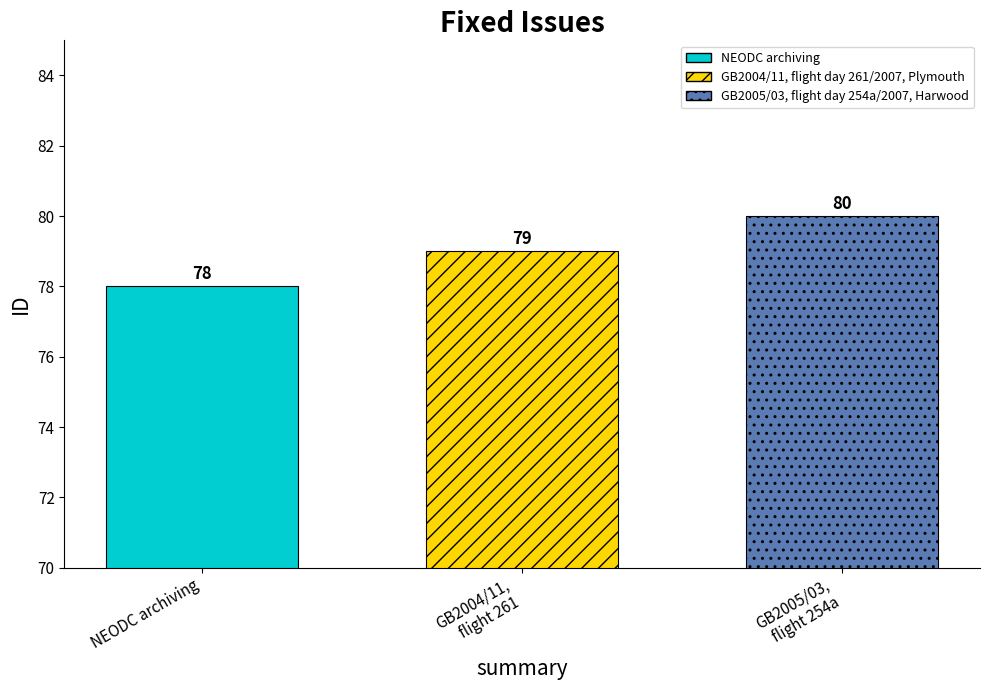

What is the smallest value displayed?

78